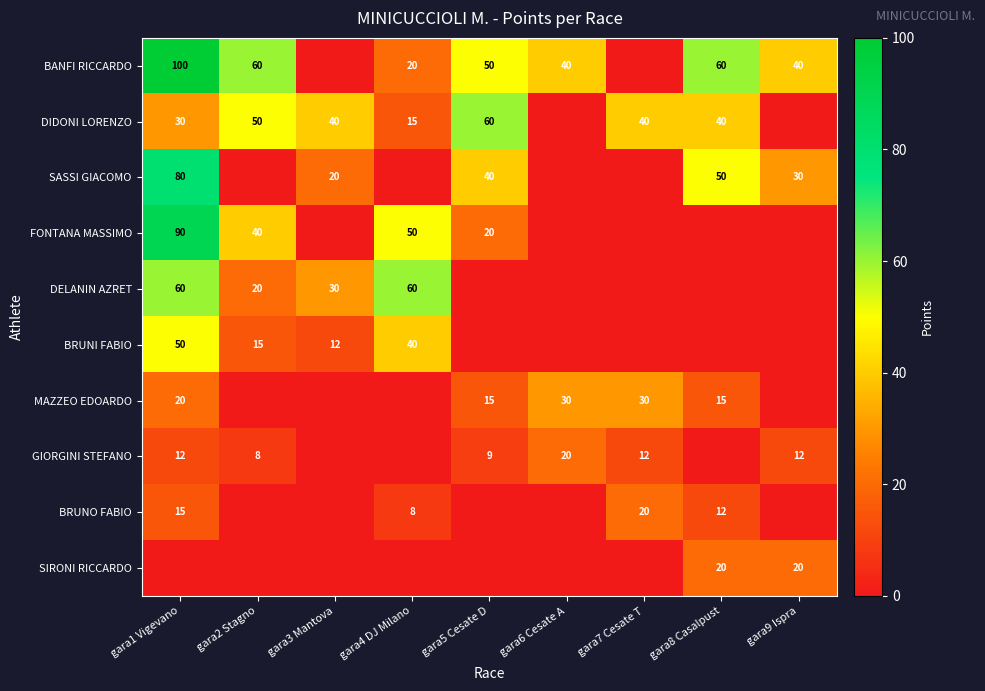

The SASSI GIACOMO series shows 25 at gara1 Vigevano. True or false?

False